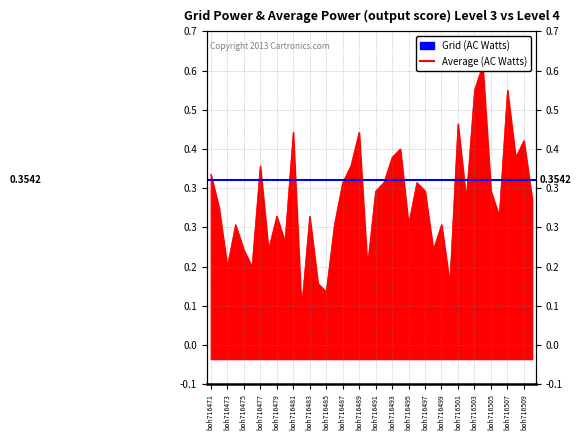

How many values are between 0 and 1?

40